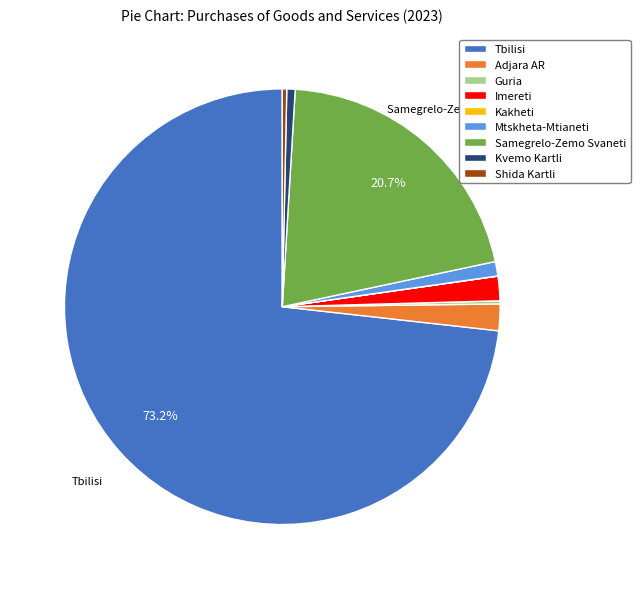

Does any single category account for the majority?

Yes